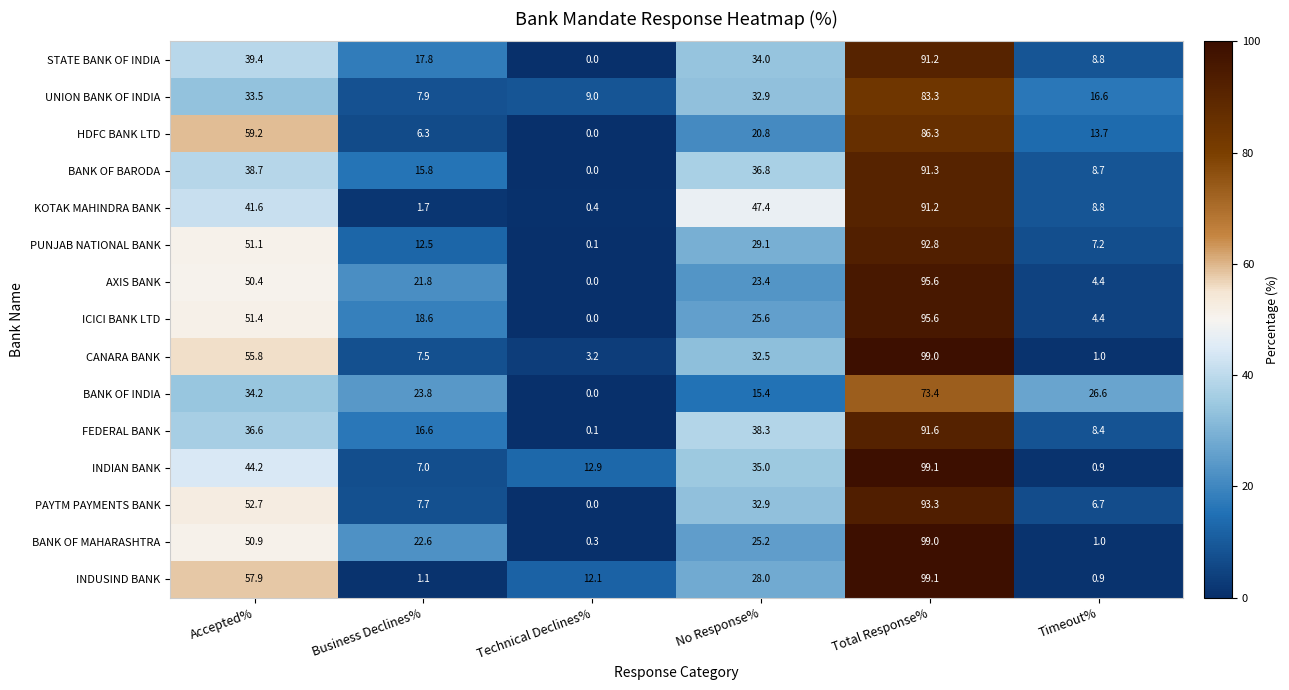

Which series changed the most between No Response% and Timeout%?

KOTAK MAHINDRA BANK